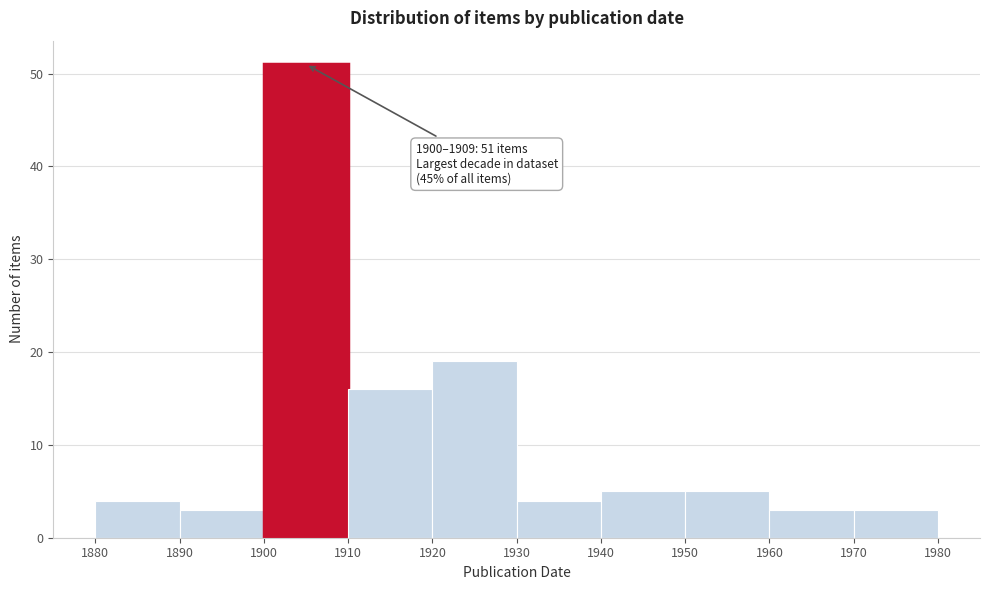

Which range on the x-axis has the tallest bar?

1900 to 1910